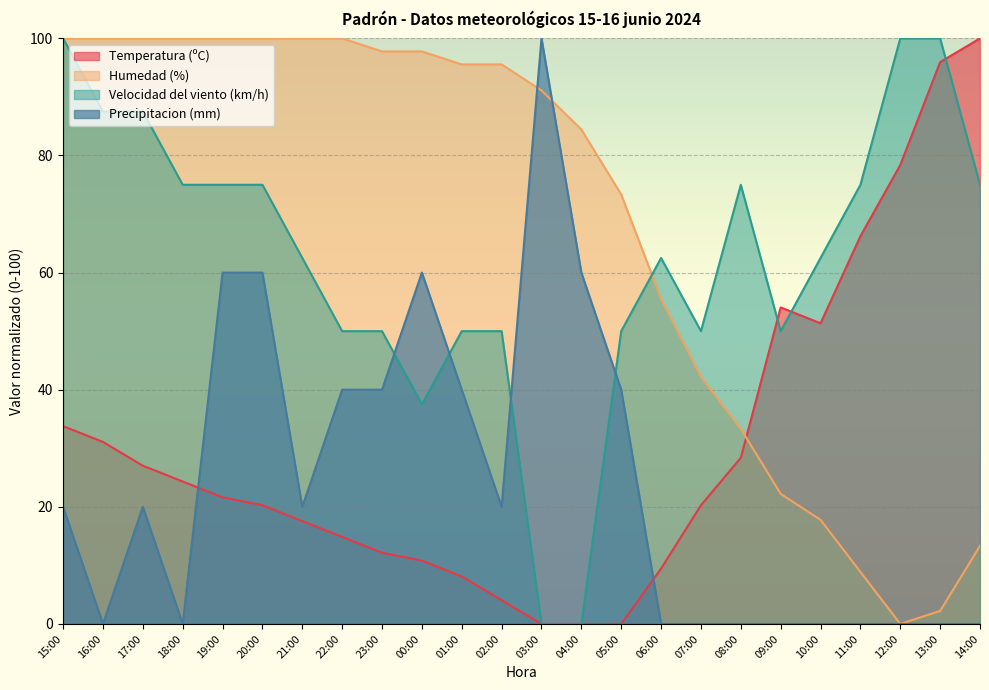

At 08:00, list the series in order from largest to smallest.

Velocidad del viento (km/h), Humedad (%), Temperatura (ºC), Precipitacion (mm)